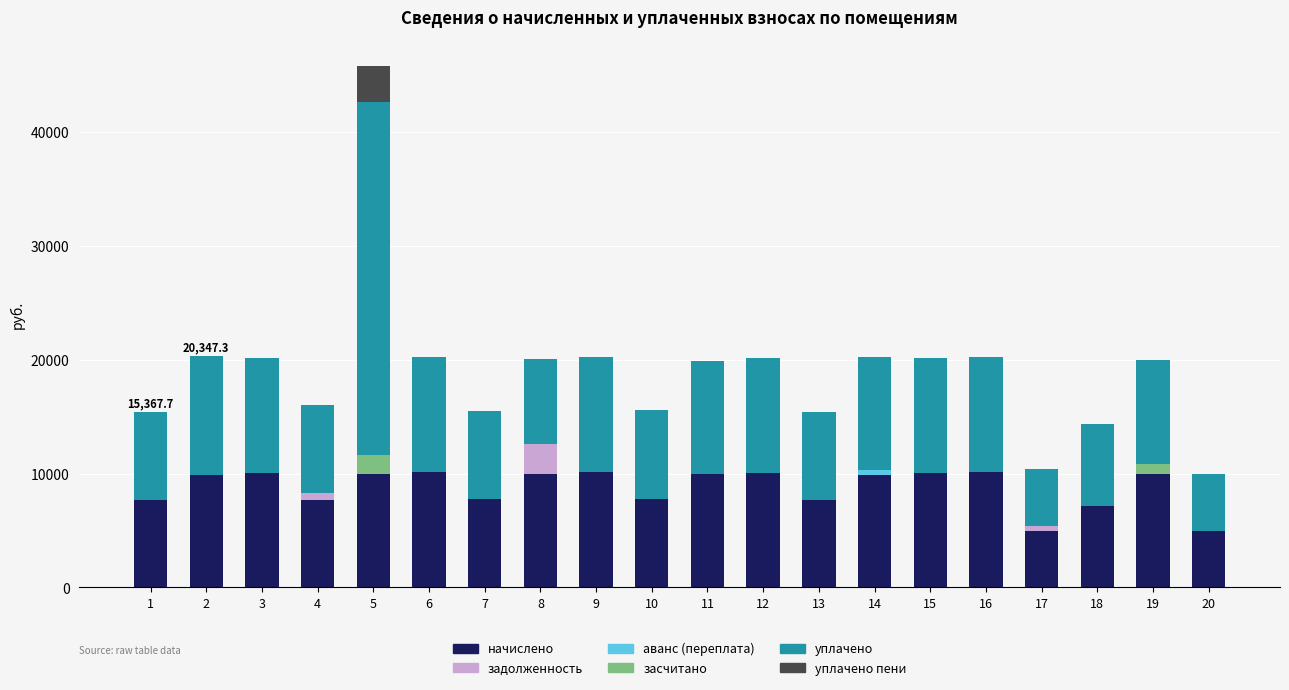

What is the sum of all начислено values?

175817.5